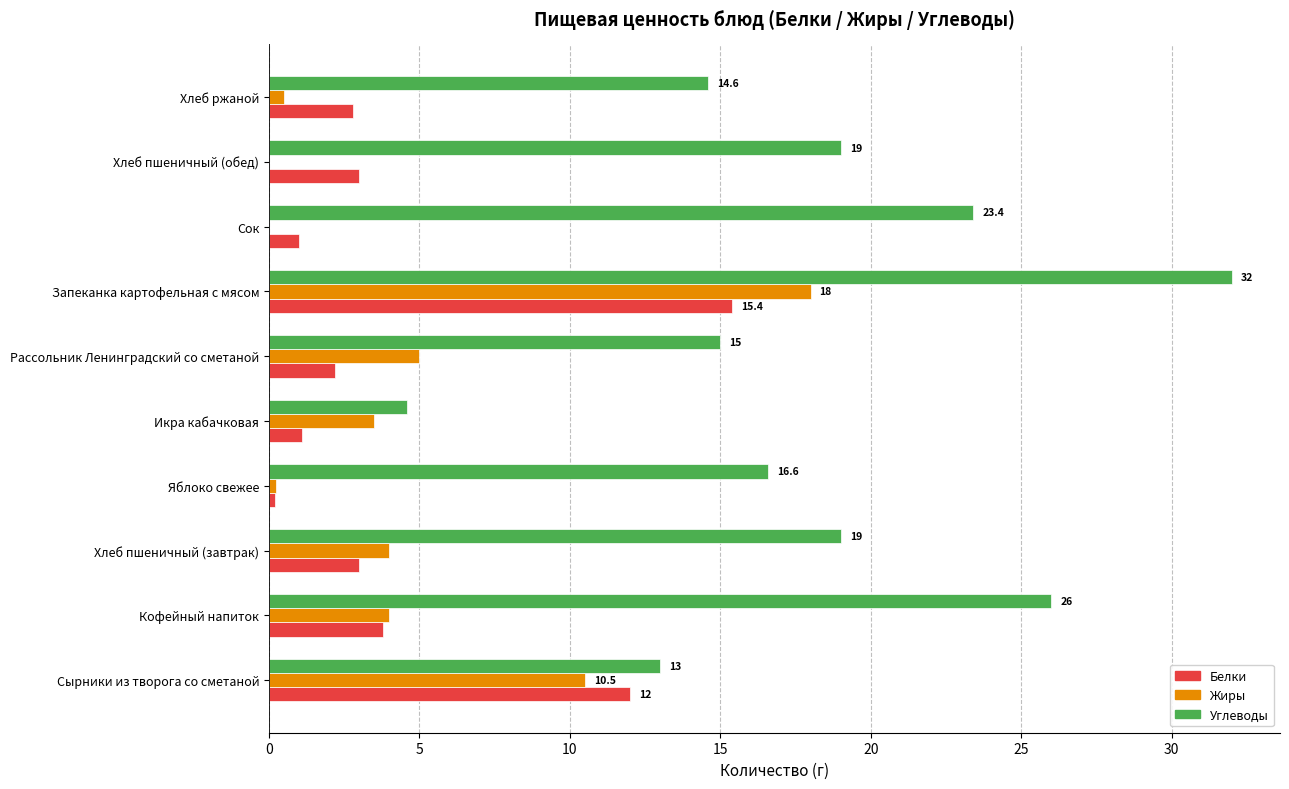

Which series has the largest range (max minus min)?

Углеводы